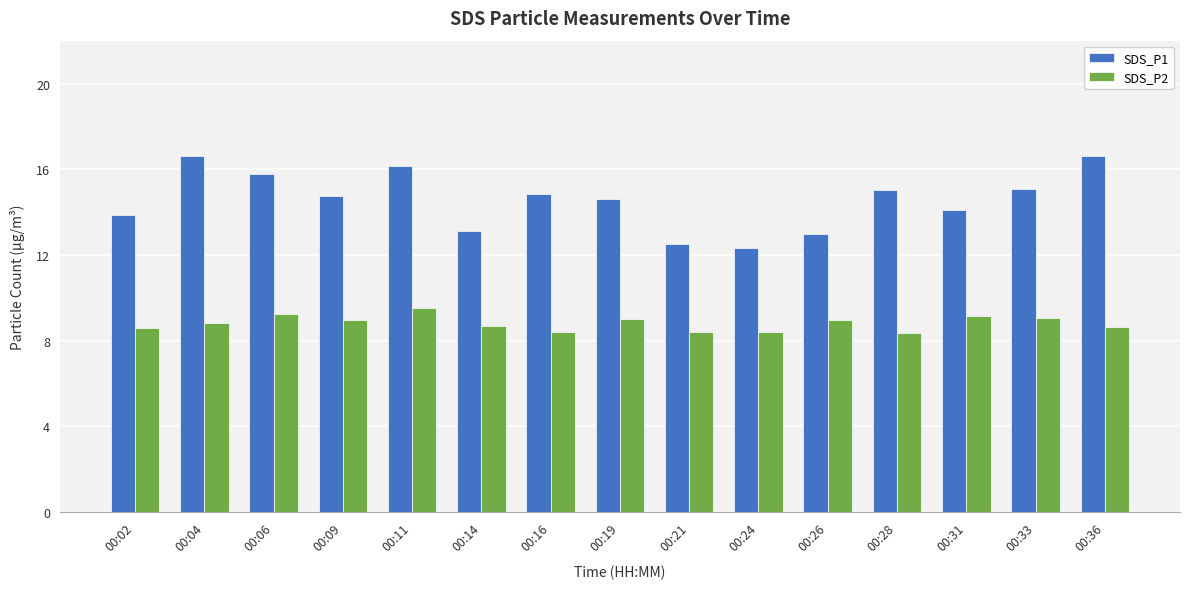

What is the maximum value for SDS_P1?

16.6